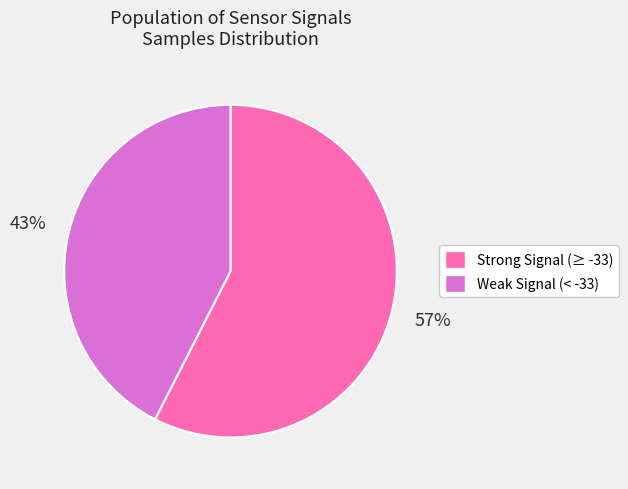

To the nearest percent, what is the average slice percentage?

50%